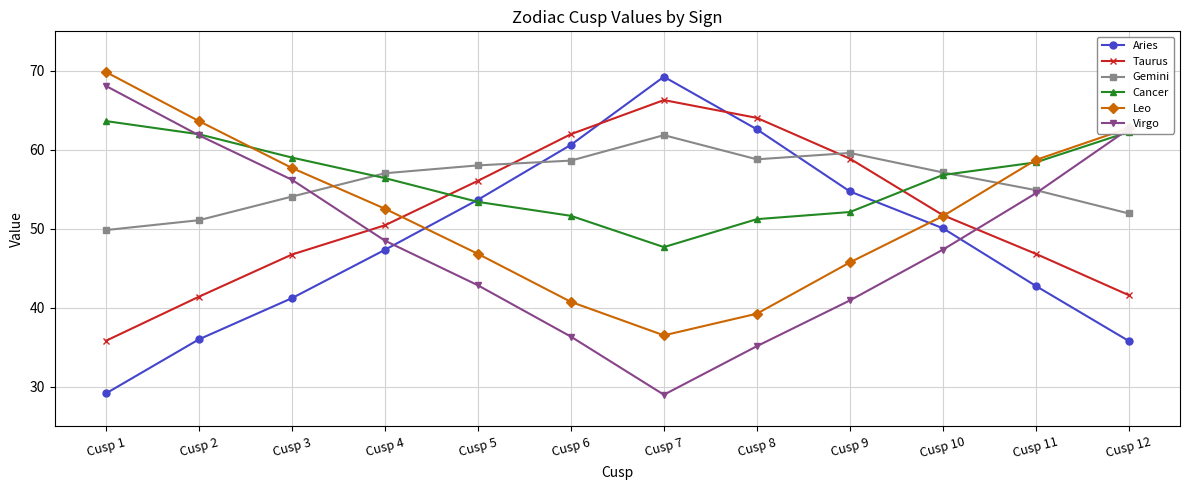

The value of Virgo at Cusp 6 is 59.5. True or false?

False